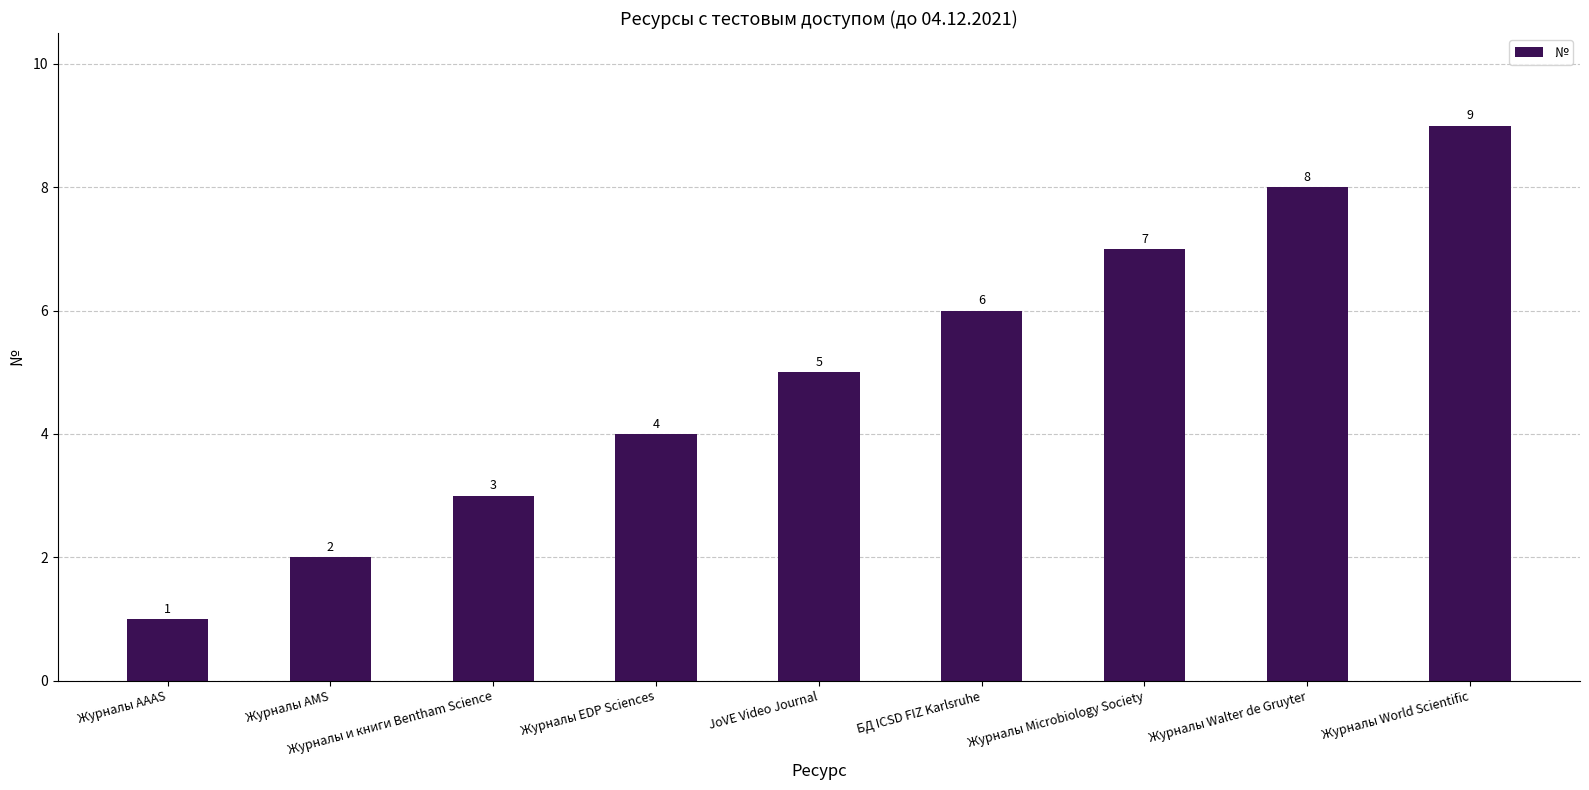

True or false: the data shows 2 at Журналы AAAS.

False